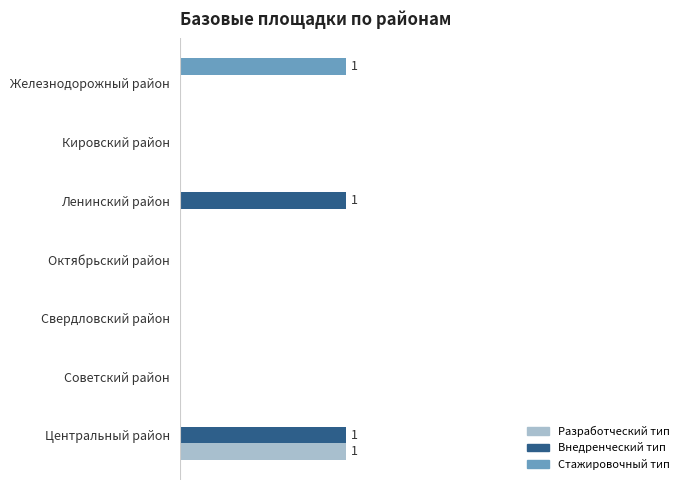

At which category is the sum across all series the highest?

Центральный район